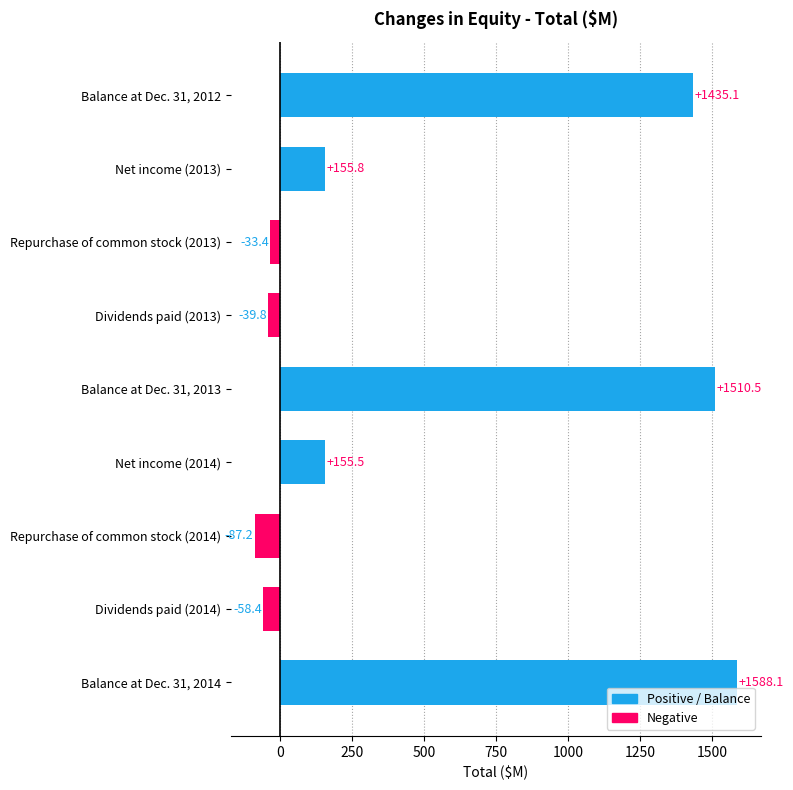

List the labels in order of value, largest first.

Balance at Dec. 31, 2014, Balance at Dec. 31, 2013, Balance at Dec. 31, 2012, Net income (2013), Net income (2014), Repurchase of common stock (2013), Dividends paid (2013), Dividends paid (2014), Repurchase of common stock (2014)